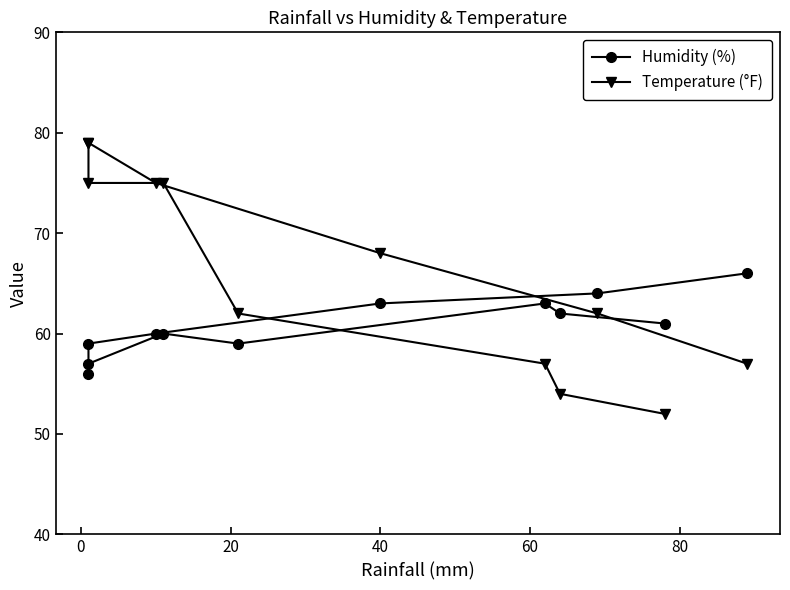

Reading left to right, what are all the values shown in this chart?

Humidity (%): 61	62	63	59	60	57	56	59	60	63	64	66
Temperature (°F): 52	54	57	62	75	75	79	79	75	68	62	57